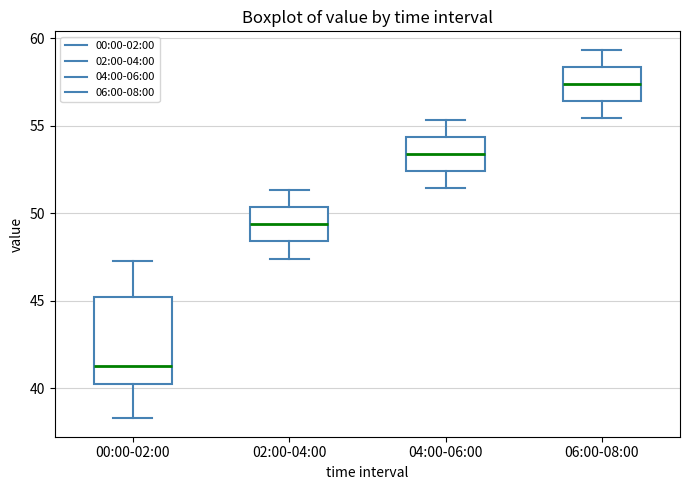

Where is the lower edge of the box for 06:00-08:00 on the y-axis? The values are not printed on the chart, so give them approximately, as read against the axis.

56.5